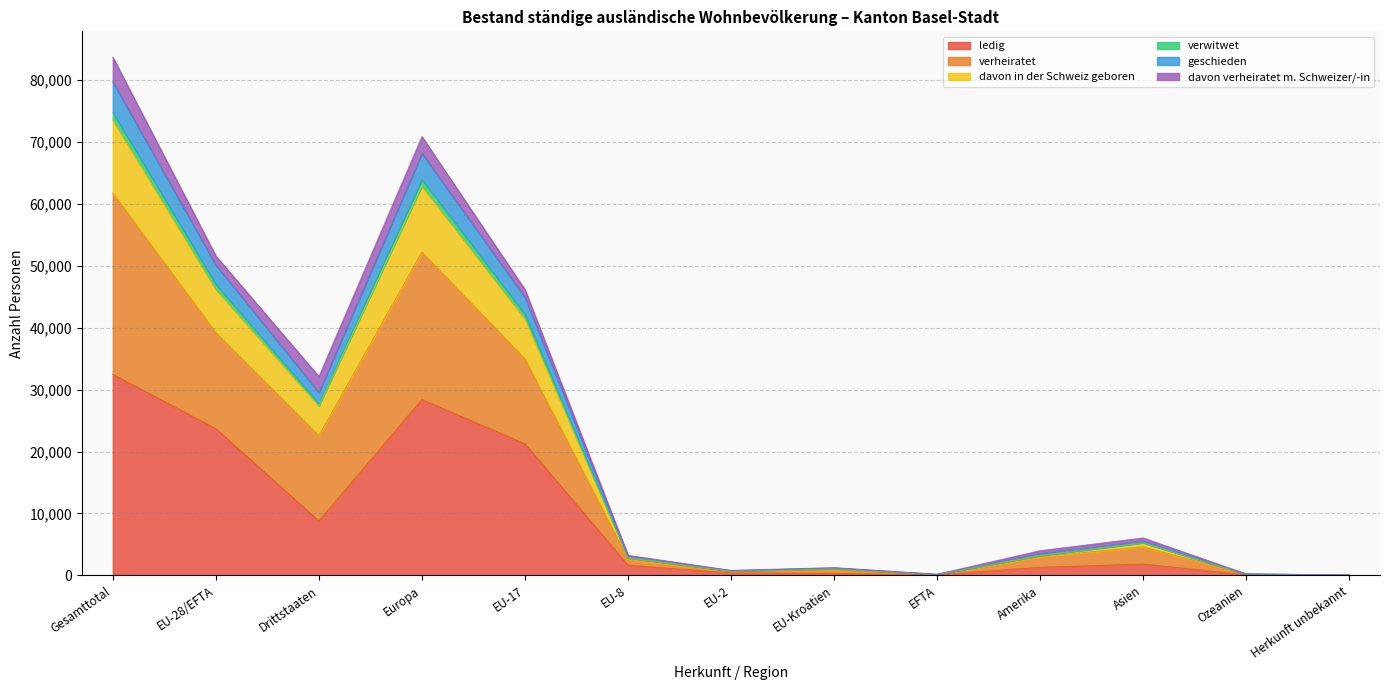

What is the difference between the maximum and minimum values in the ledig series?

32433